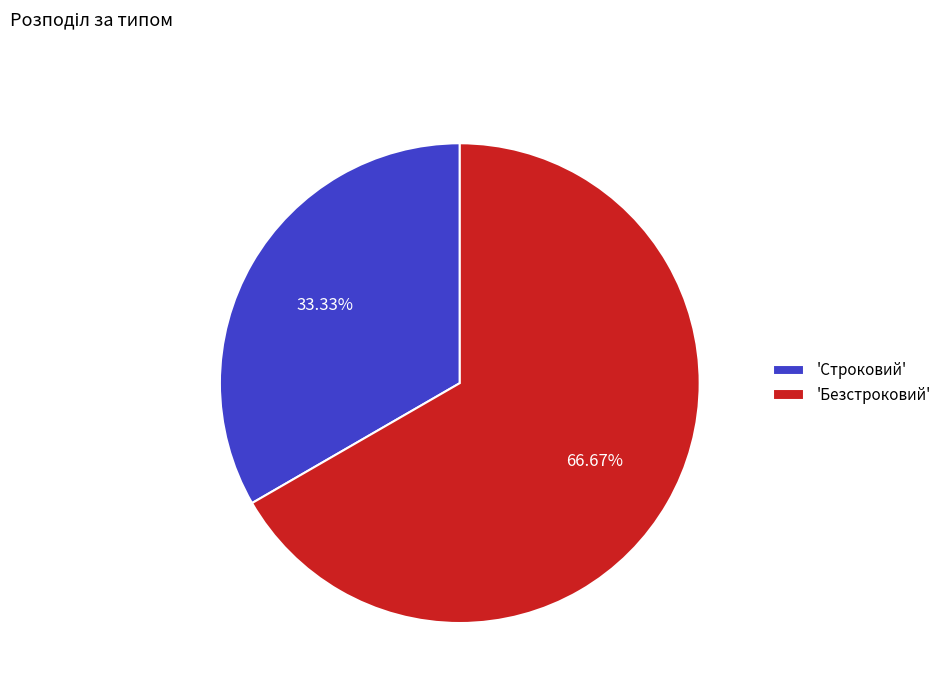

Does 'Безстроковий' represent more than half of the total?

Yes